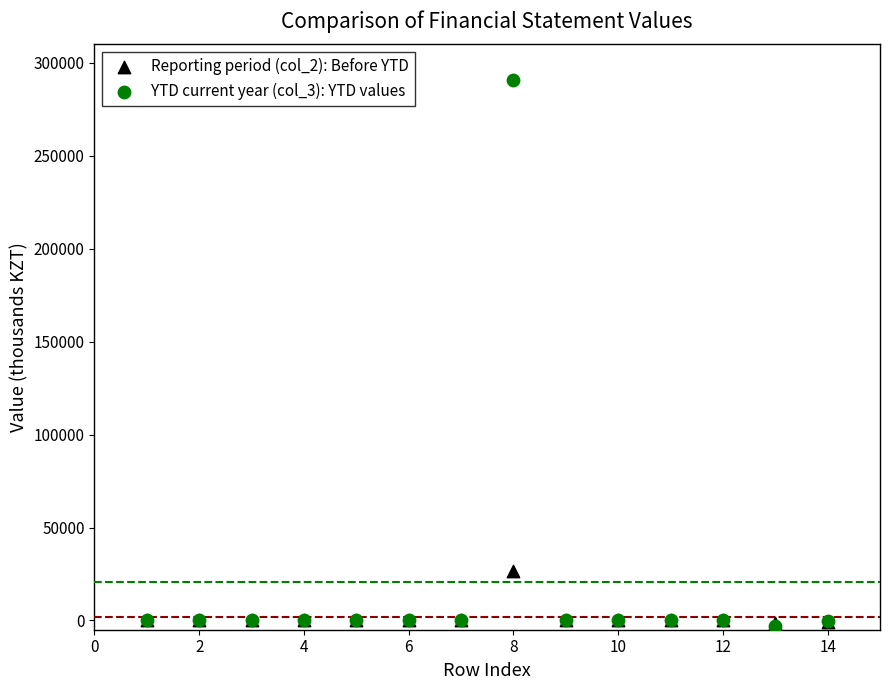

Which series reaches the maximum Y coordinate?

YTD current year (col_3): YTD values